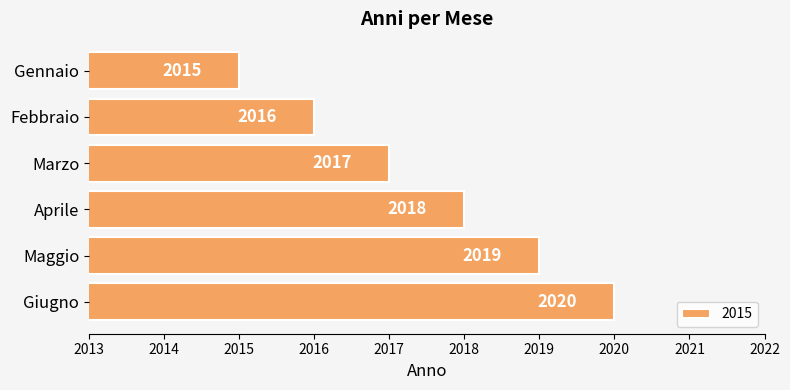

What is the sum of all values?

12105